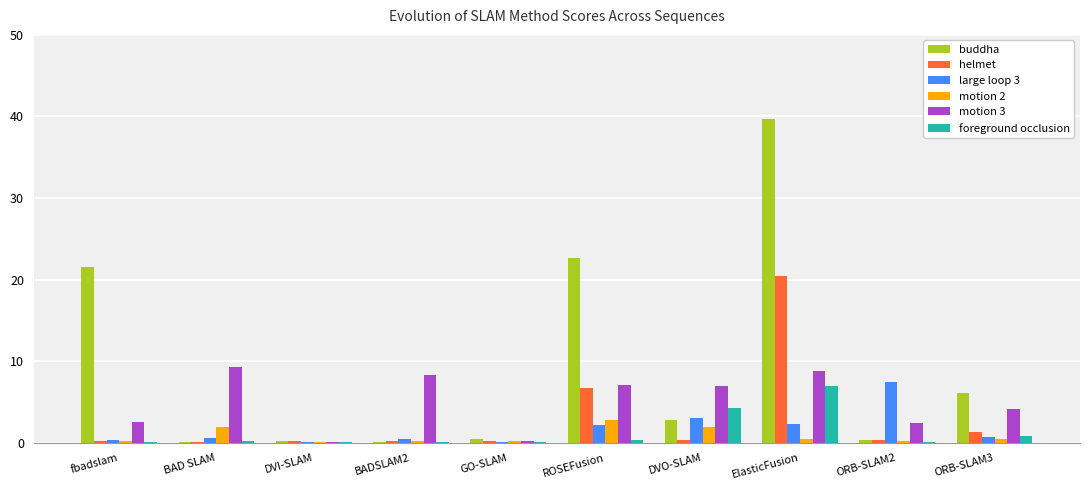

Which series has the largest total across all categories?

buddha